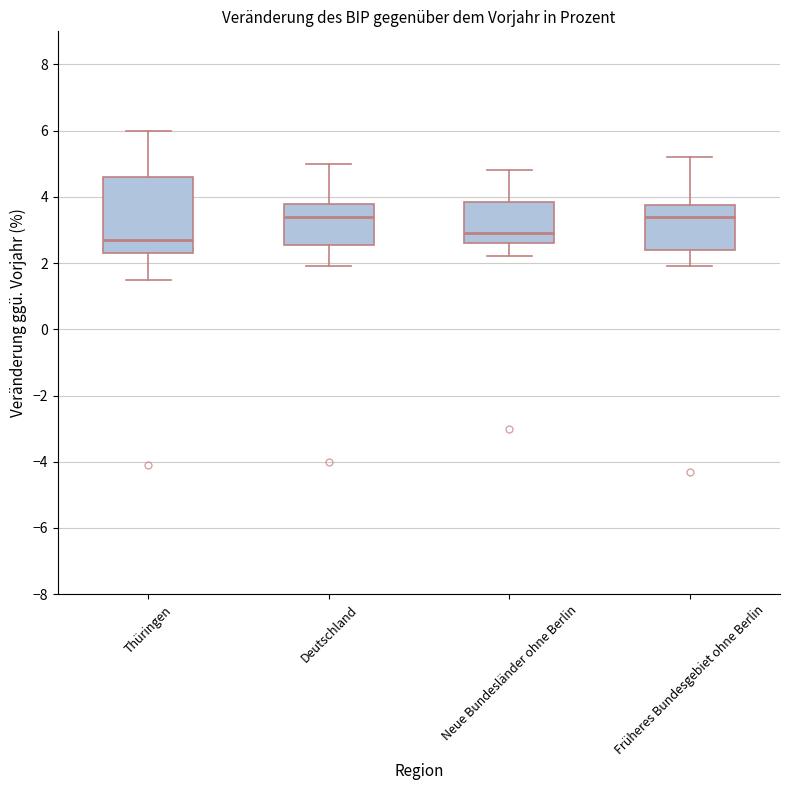

Reading left to right, transcribe this box plot: for each box, give where its median line is, the range the box spans, and where its two whiskers end, as read against the y-axis. The values are not printed on the chart, so give them approximately, as read against the axis.

Thüringen: median 2.8, box 2.4 to 4.6, whiskers 1.6 to 6.0
Deutschland: median 3.4, box 2.6 to 3.8, whiskers 2.0 to 5.0
Neue Bundesländer ohne Berlin: median 3.0, box 2.6 to 3.8, whiskers 2.2 to 4.8
Früheres Bundesgebiet ohne Berlin: median 3.4, box 2.4 to 3.8, whiskers 2.0 to 5.2